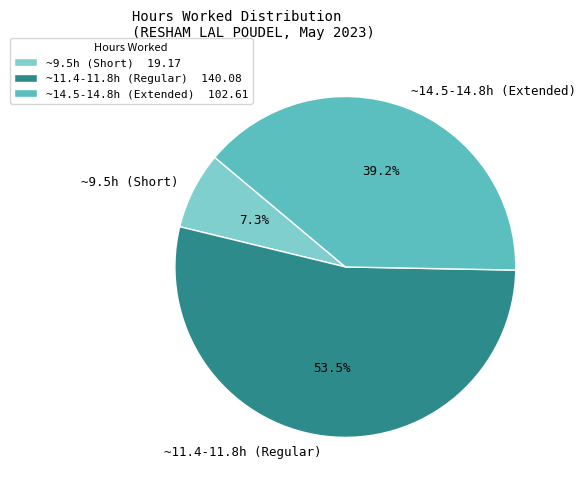

Is there any slice that represents more than half of the pie?

Yes